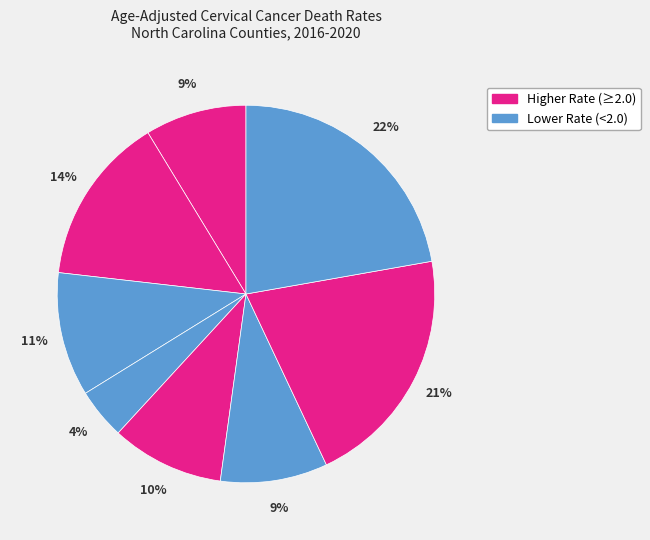

Count the number of slices in the pie.

8